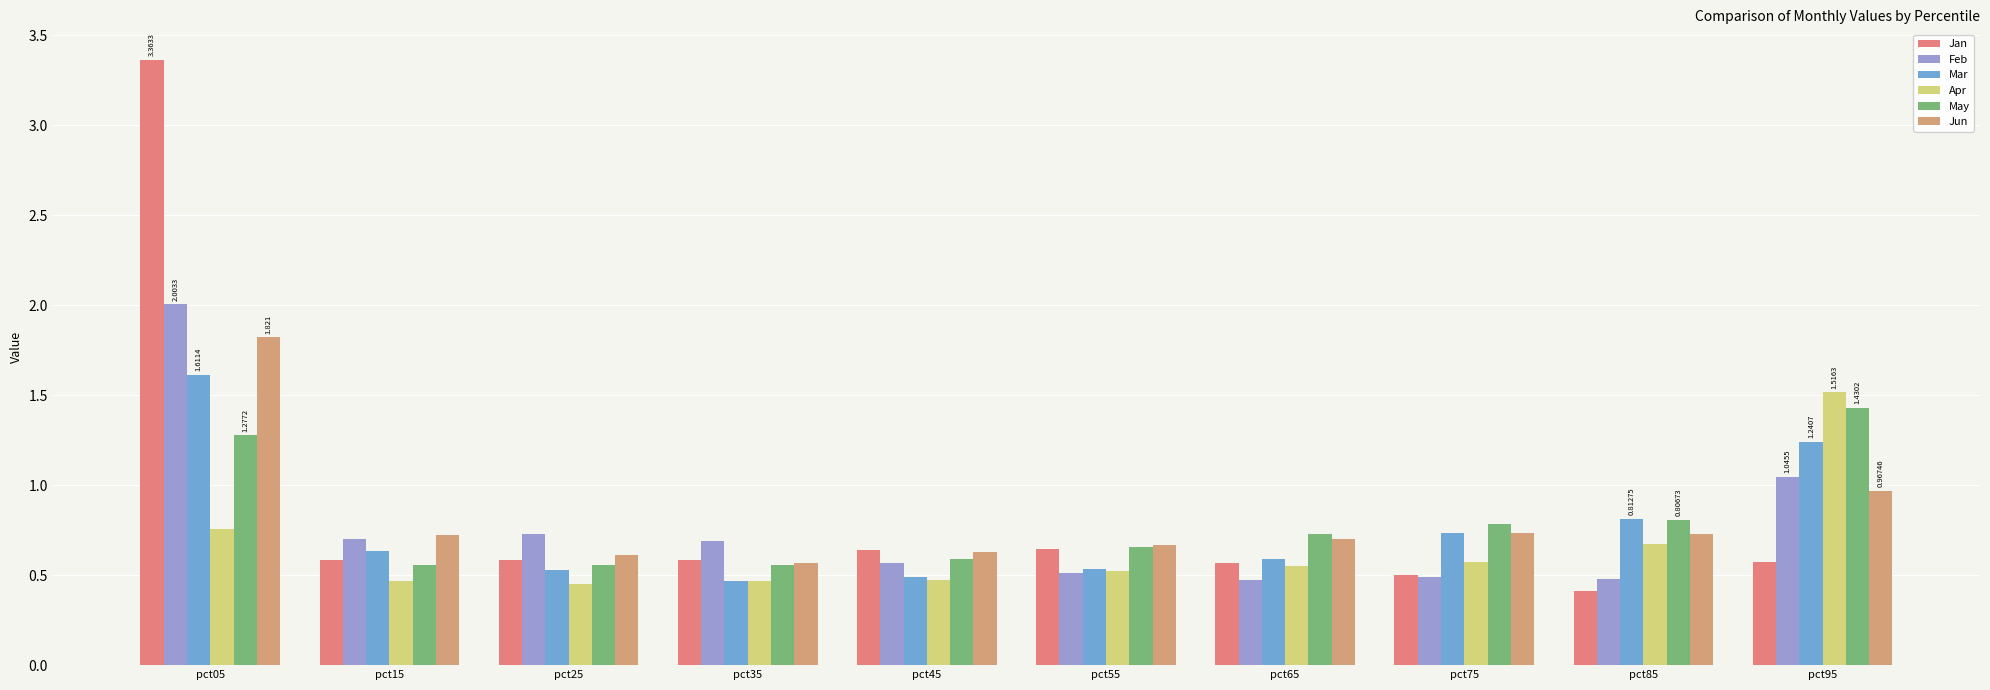

Reading right to left, what are all the values shown in this chart?

Jan: pct95=0.6	pct85=0.4	pct75=0.5	pct65=0.6	pct55=0.6	pct45=0.6	pct35=0.6	pct25=0.6	pct15=0.6	pct05=3.4
Feb: pct95=1.0	pct85=0.5	pct75=0.5	pct65=0.5	pct55=0.5	pct45=0.6	pct35=0.7	pct25=0.7	pct15=0.7	pct05=2.0
Mar: pct95=1.2	pct85=0.8	pct75=0.7	pct65=0.6	pct55=0.5	pct45=0.5	pct35=0.5	pct25=0.5	pct15=0.6	pct05=1.6
Apr: pct95=1.5	pct85=0.7	pct75=0.6	pct65=0.5	pct55=0.5	pct45=0.5	pct35=0.5	pct25=0.5	pct15=0.5	pct05=0.8
May: pct95=1.4	pct85=0.8	pct75=0.8	pct65=0.7	pct55=0.7	pct45=0.6	pct35=0.6	pct25=0.6	pct15=0.6	pct05=1.3
Jun: pct95=1.0	pct85=0.7	pct75=0.7	pct65=0.7	pct55=0.7	pct45=0.6	pct35=0.6	pct25=0.6	pct15=0.7	pct05=1.8